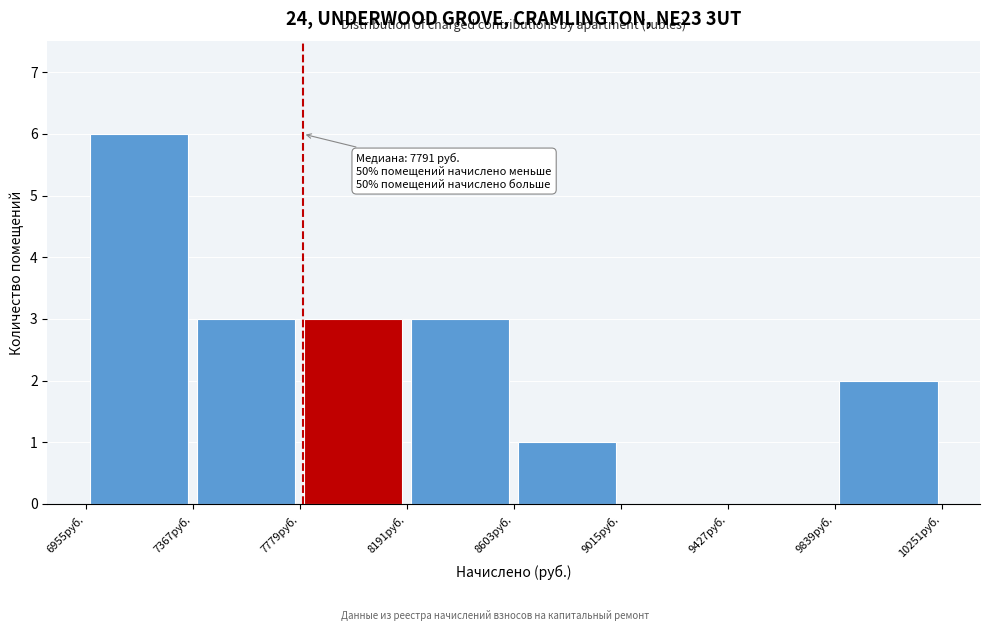

Over which range of the x-axis is the bar tallest?

6950 to 7350